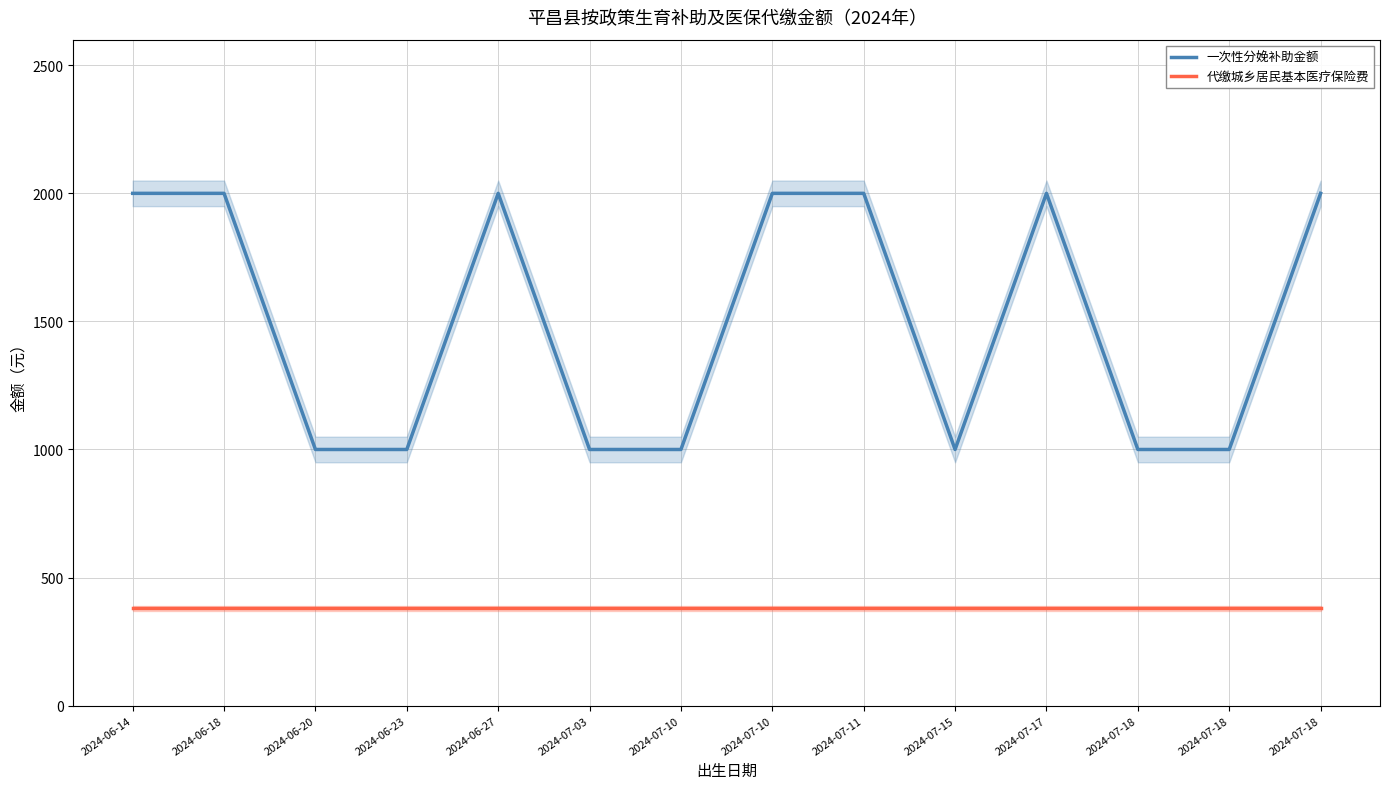

The 一次性分娩补助金额 series shows 3283 at 2024-07-18. True or false?

False